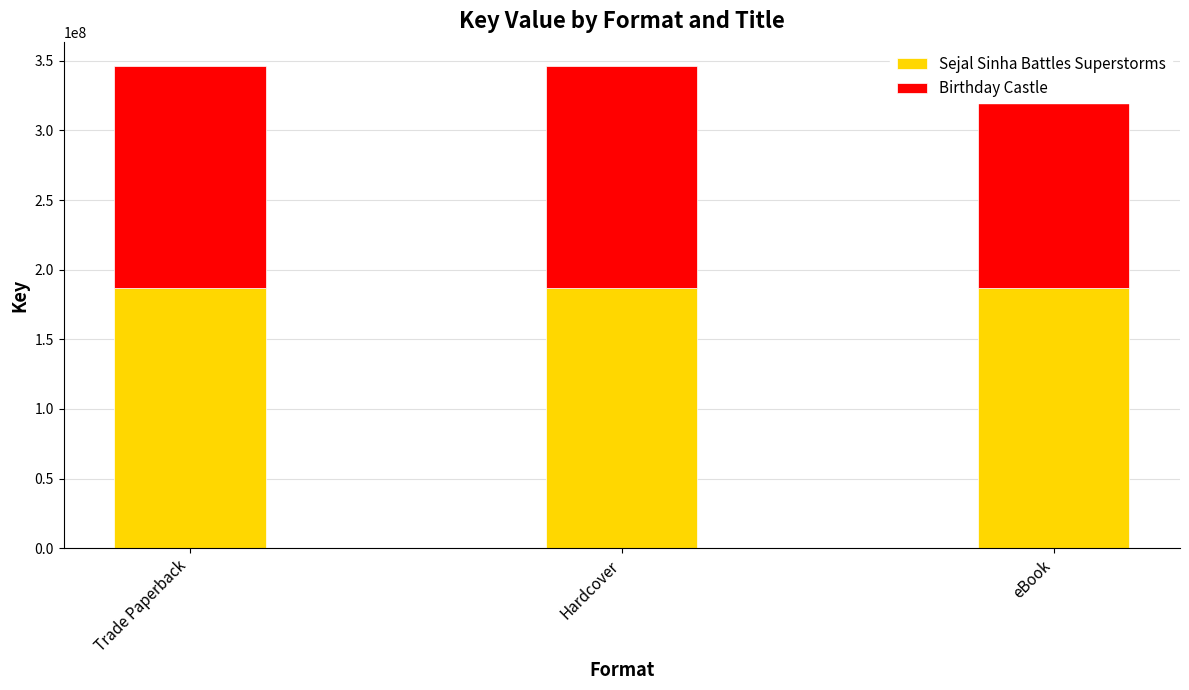

At how many categories does at least one series exceed 186610944?

3